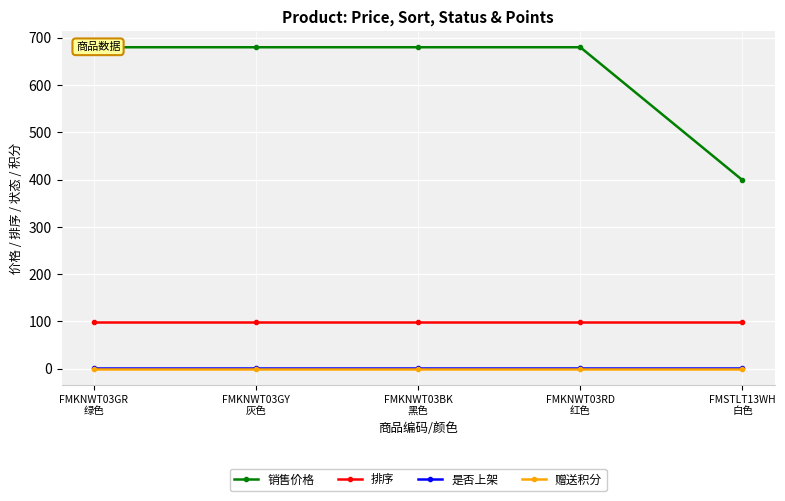

Which label corresponds to the smallest value in the chart?

FMKNWT03GR
绿色